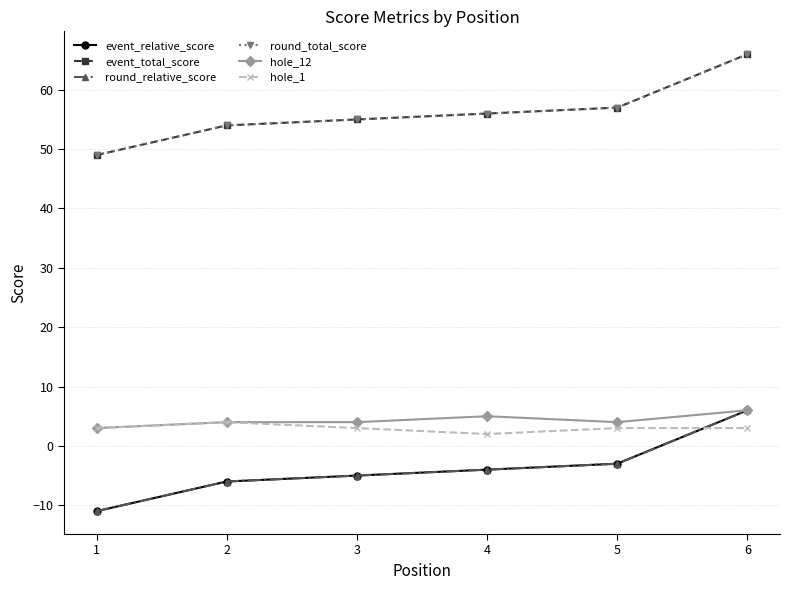

Is it true that round_relative_score equals -19 at 1?

False